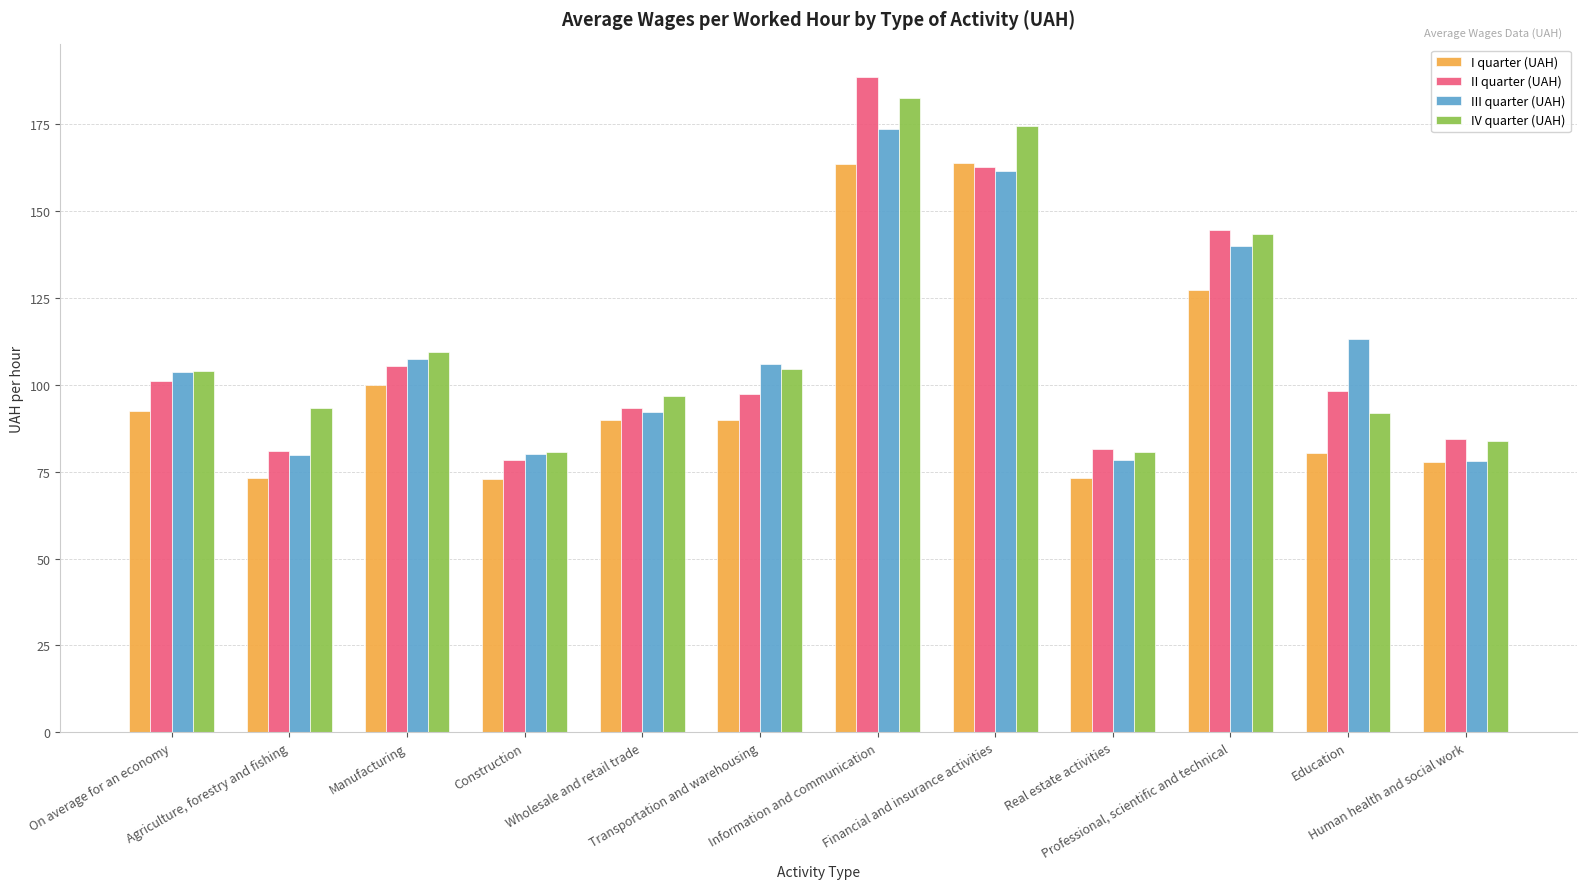

Does the chart contain stacked bars?

No